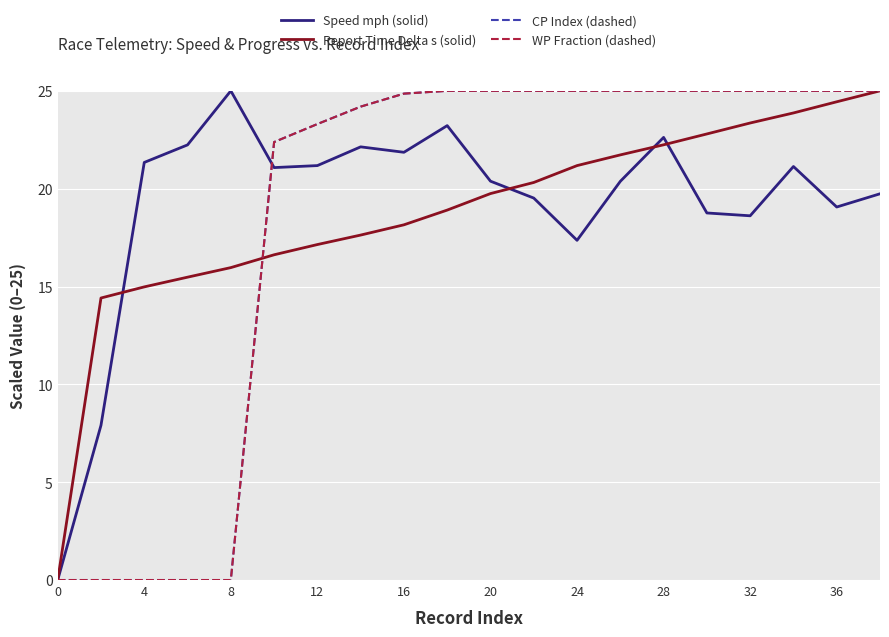

What is the difference between the maximum and second lowest values in the Speed mph (solid) series?

17.1